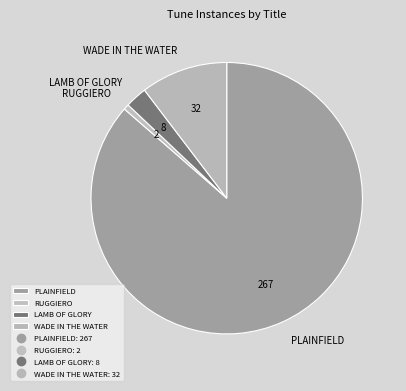

True or false: LAMB OF GLORY accounts for 3% of the total.

True